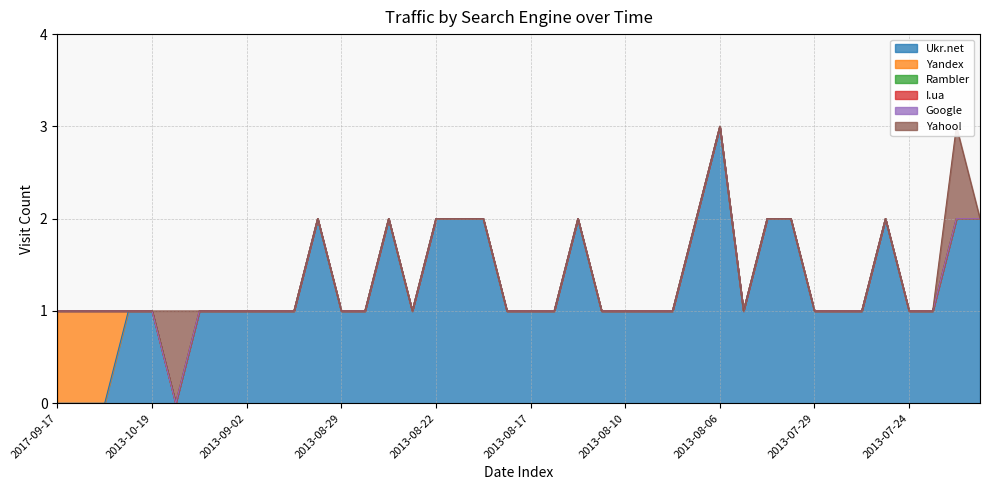

True or false: Google and Yandex intersect in this chart.

False